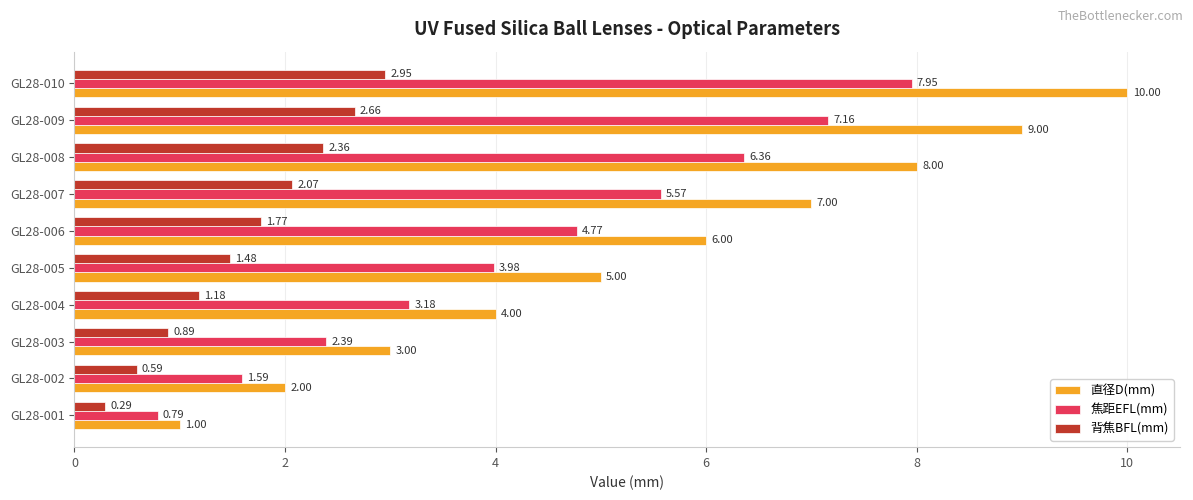

Which series changed the most between GL28-003 and GL28-010?

直径D(mm)